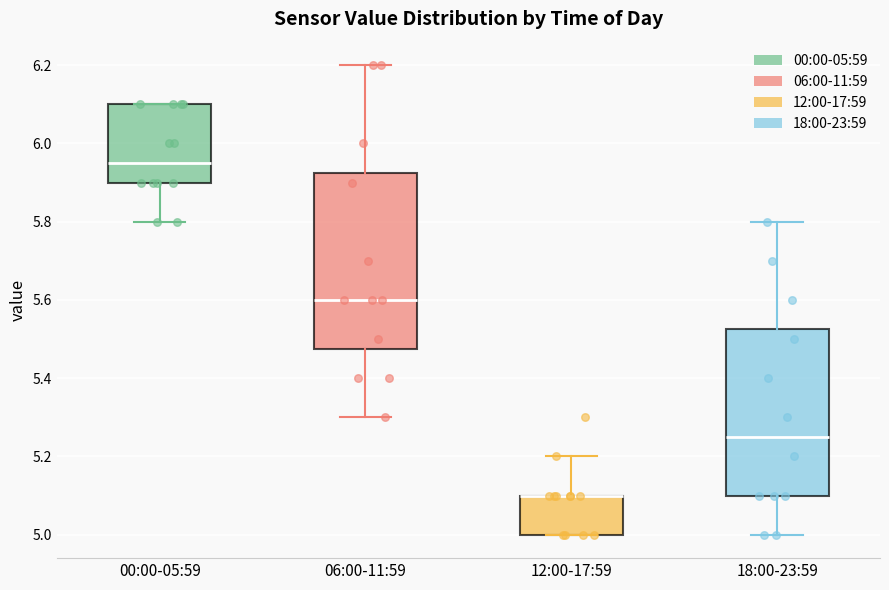

Reading left to right, transcribe this box plot: for each box, give where its median line is, the range the box spans, and where its two whiskers end, as read against the y-axis. The values are not printed on the chart, so give them approximately, as read against the axis.

00:00-05:59: median 5.96, box 5.90 to 6.10, whiskers 5.80 to 6.10
06:00-11:59: median 5.60, box 5.48 to 5.92, whiskers 5.30 to 6.20
12:00-17:59: median 5.10 (drawn on the box's upper edge), box 5.00 to 5.10, whiskers 5.00 to 5.20
18:00-23:59: median 5.26, box 5.10 to 5.52, whiskers 5.00 to 5.80